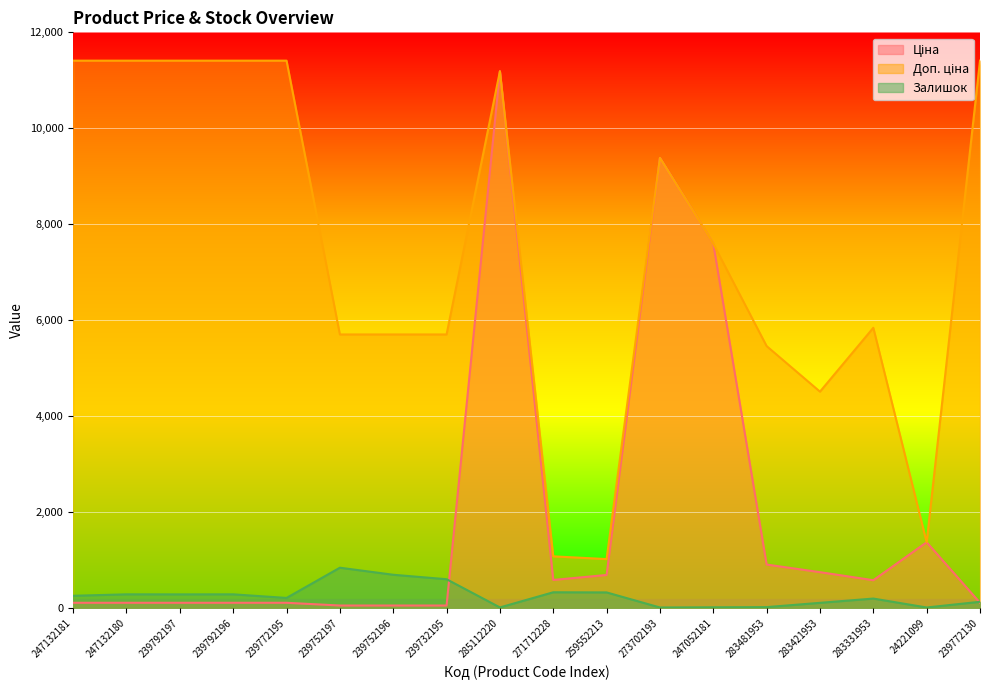

What is the spread (max minus min) of values at 239752196?

5647.9